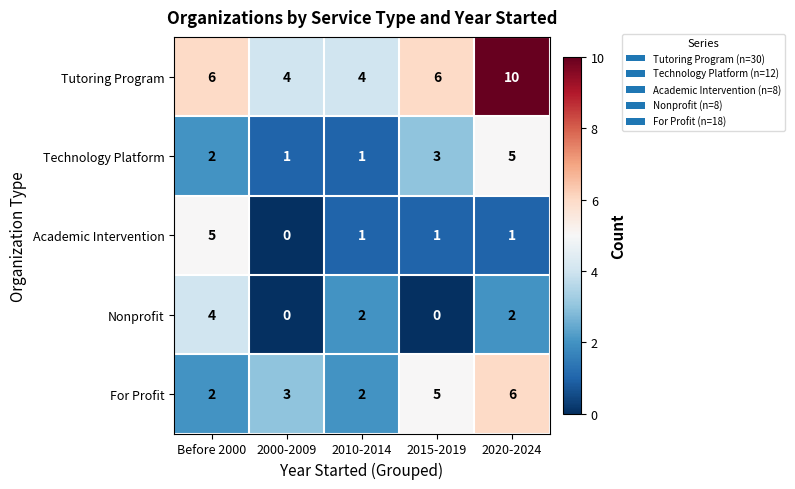

The Technology Platform series shows 1 at 2010-2014. True or false?

True